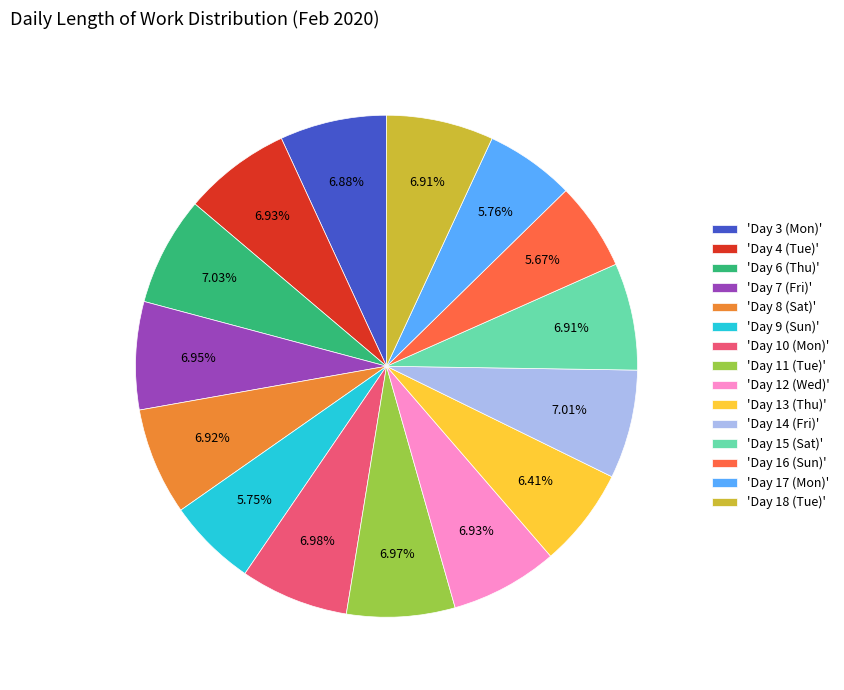

Is there a majority slice in this chart?

No